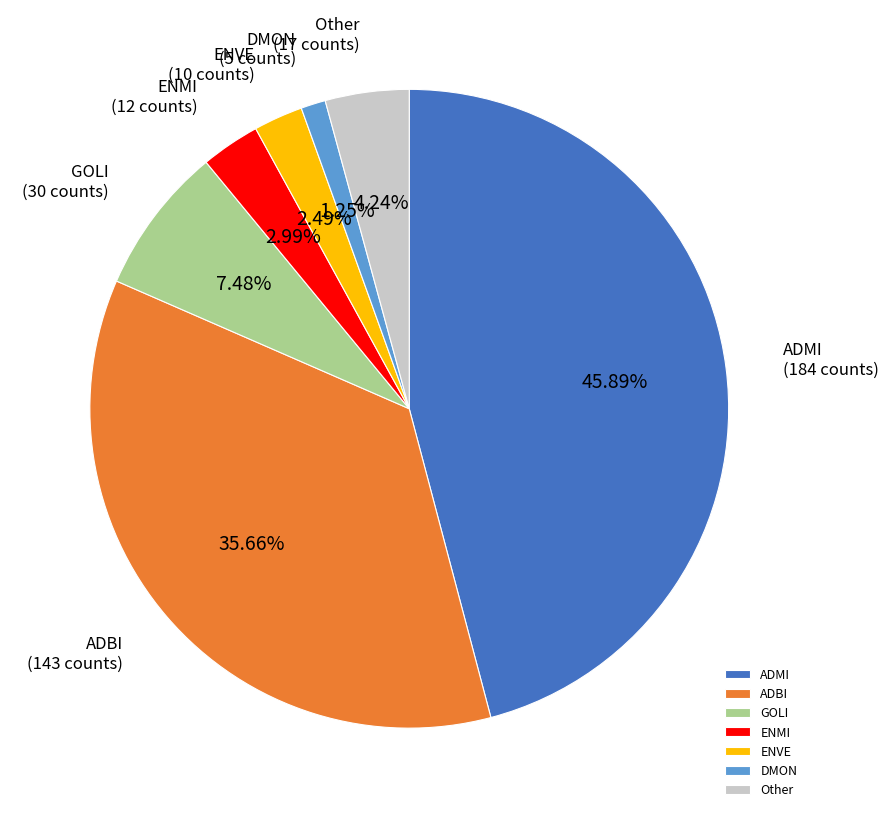

How many segments does this pie chart have?

7